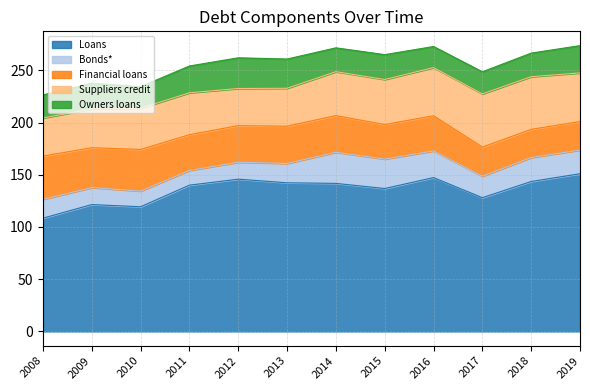

What is the total value across all series at 2019?

273.7